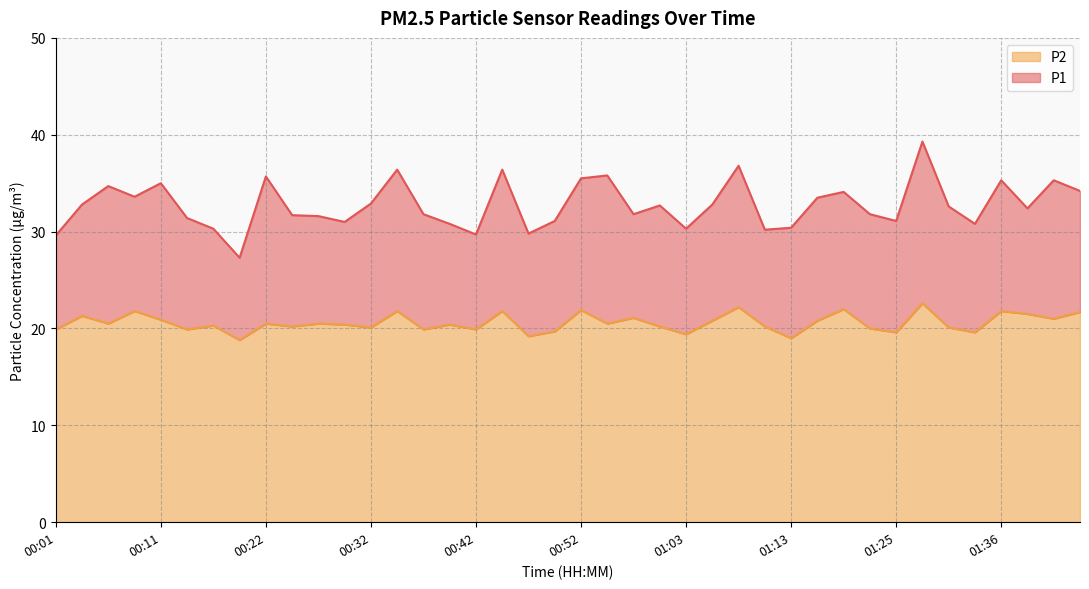

Reading left to right, what are all the values shown in this chart?

P1: 29.6	32.8	34.7	33.6	35.0	31.4	30.3	27.3	35.7	31.7	31.6	31.0	32.9	36.4	31.8	30.8	29.7	36.4	29.8	31.1	35.5	35.8	31.8	32.7	30.3	32.8	36.8	30.2	30.4	33.5	34.1	31.8	31.1	39.3	32.6	30.8	35.3	32.4	35.3	34.2
P2: 19.9	21.3	20.5	21.8	20.9	19.9	20.3	18.8	20.5	20.2	20.5	20.4	20.1	21.8	19.9	20.4	19.9	21.8	19.2	19.7	21.9	20.5	21.1	20.2	19.4	20.8	22.2	20.2	19.0	20.8	22.0	20.0	19.6	22.6	20.1	19.6	21.8	21.5	21.0	21.7